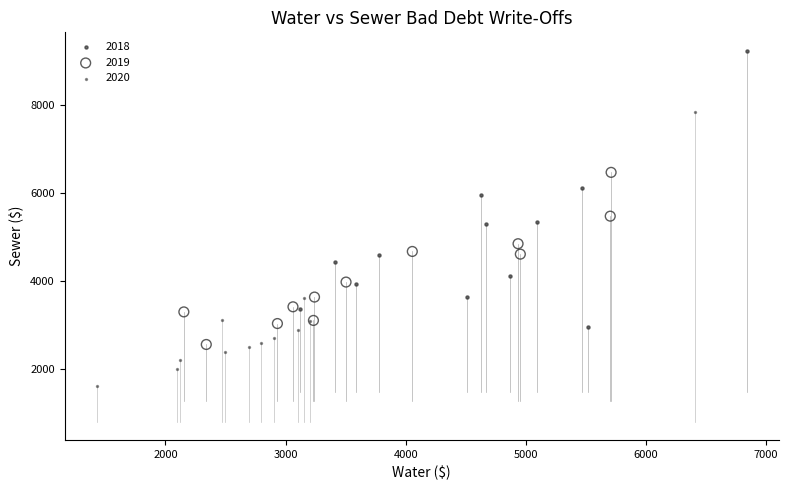

Which series reaches the minimum Y coordinate?

2020